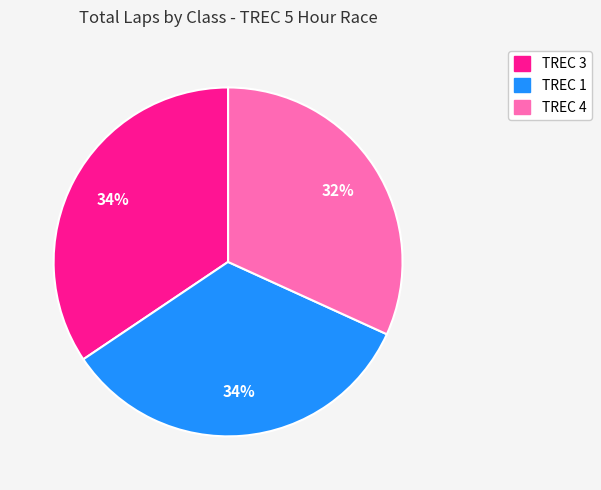

To the nearest percent, what percentage of the pie is TREC 1?

34%